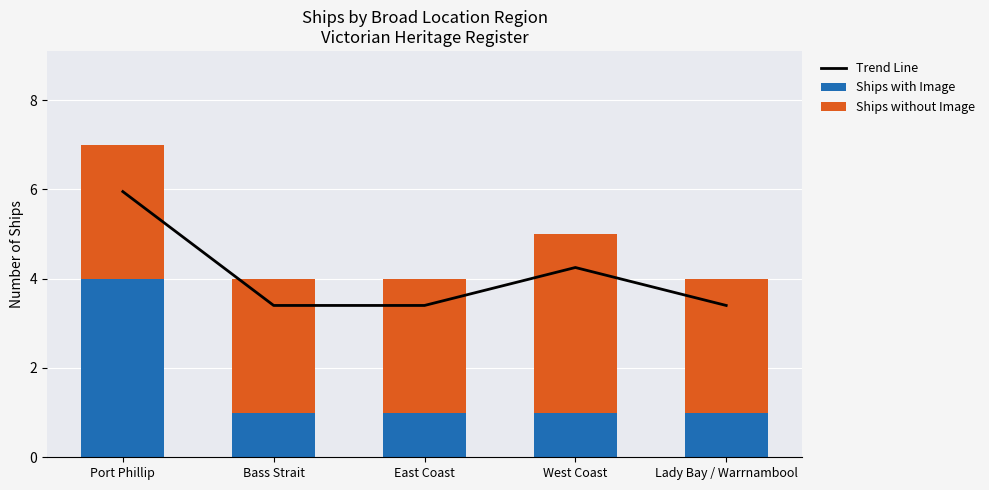

What is the average value of the Ships without Image series?

3.2